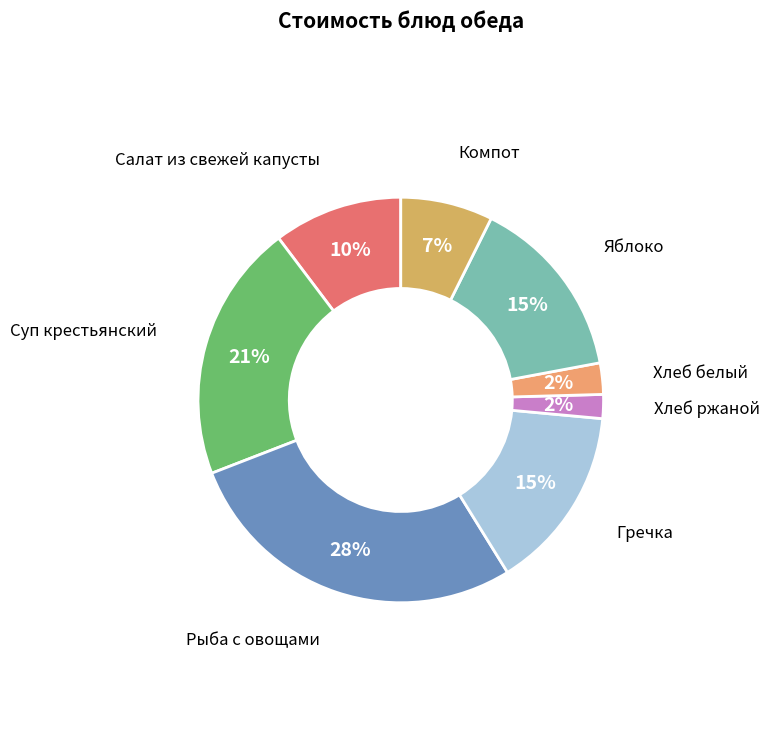

True or false: Компот accounts for 1% of the total.

False